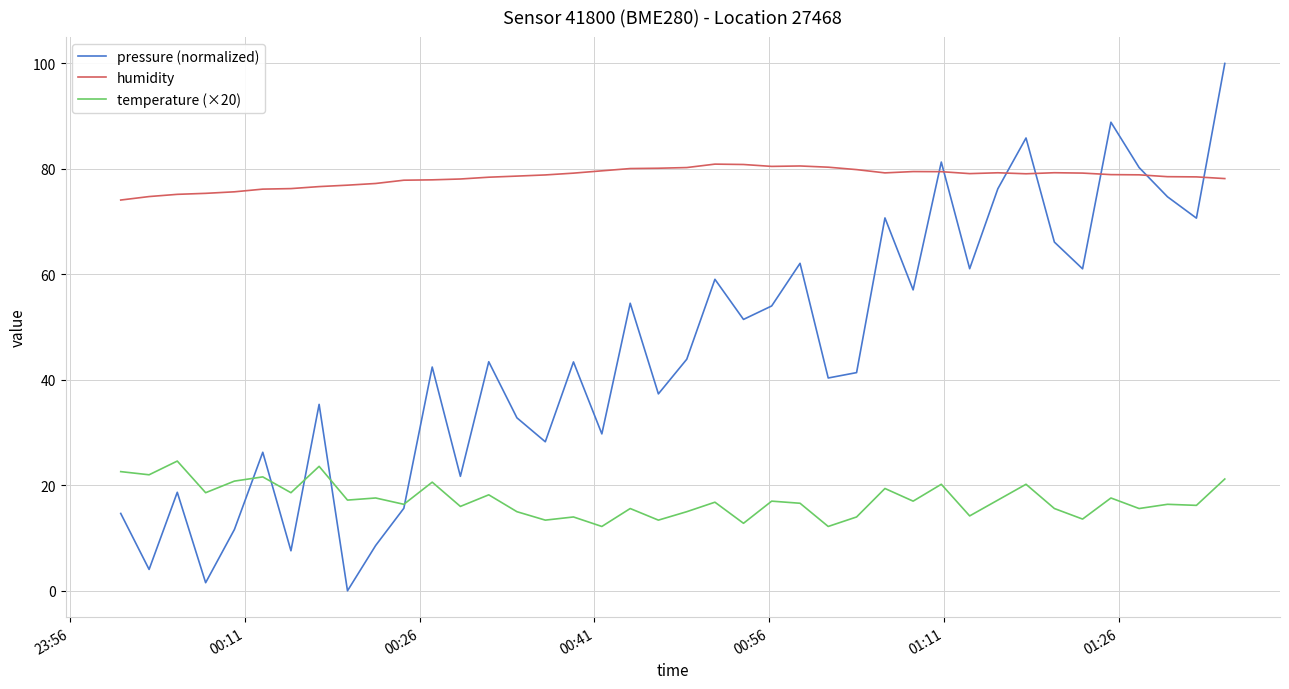

Which series has the largest range (max minus min)?

pressure (normalized)